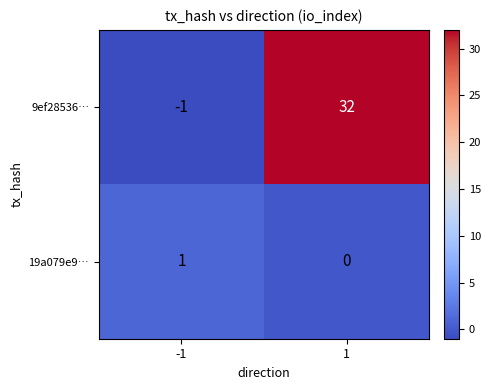

At how many categories does at least one series exceed 13?

1